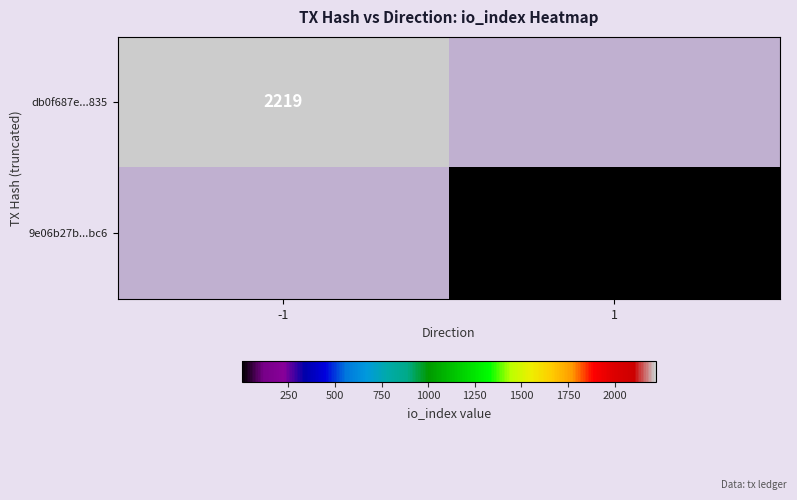

True or false: db0f687e...835 has a value of 1321 at -1.

False